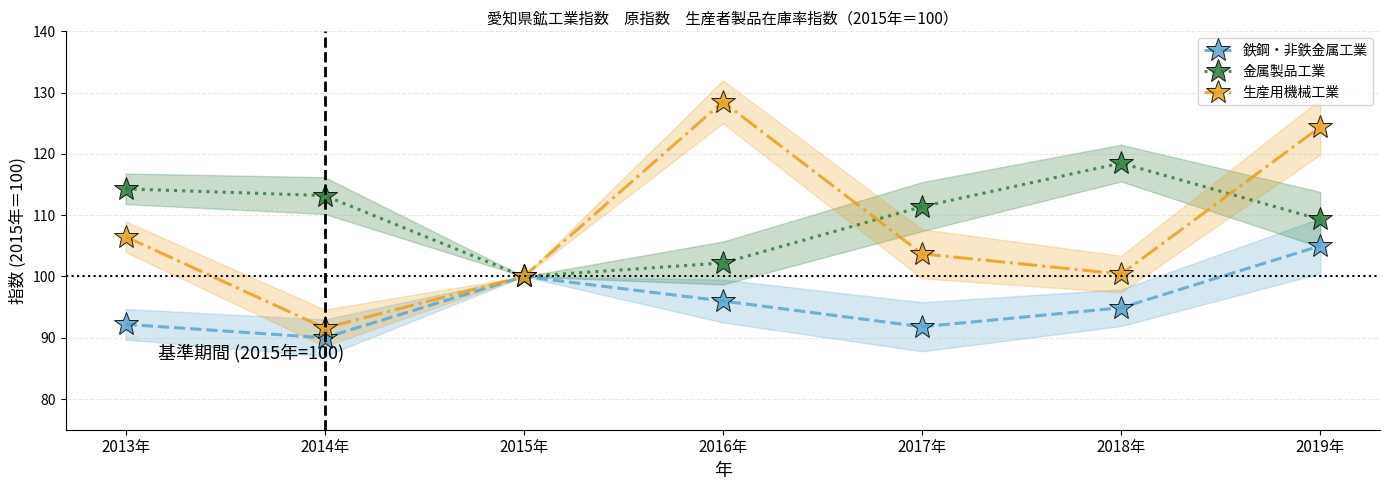

Where do 生産用機械工業 and 金属製品工業 first cross each other?

2016年 and 2017年